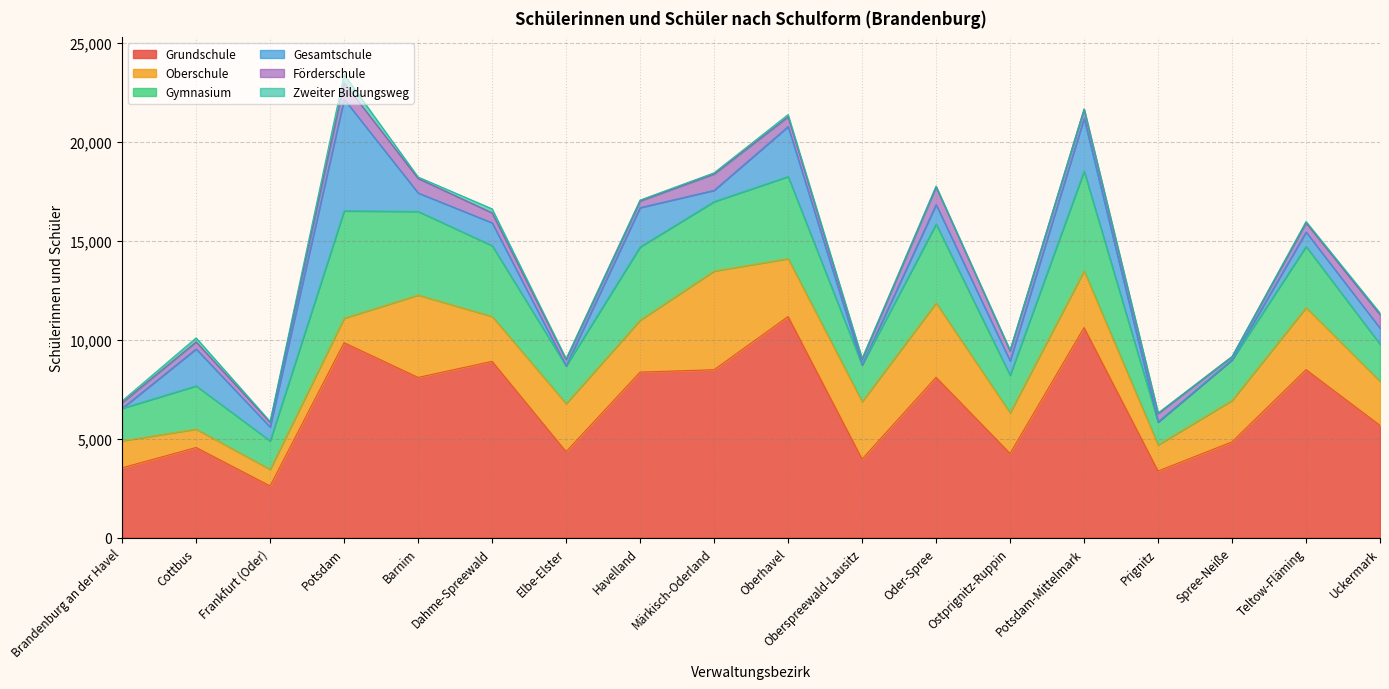

What position from the left is Märkisch-Oderland?

9